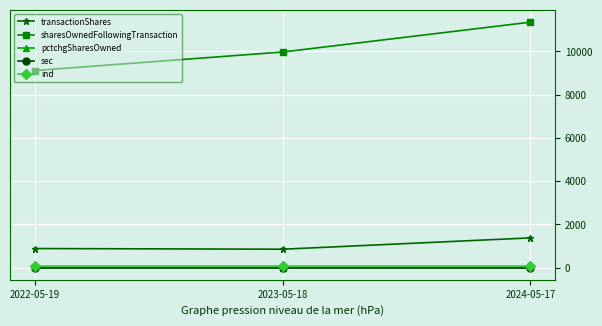

Which series has the largest range (max minus min)?

sharesOwnedFollowingTransaction